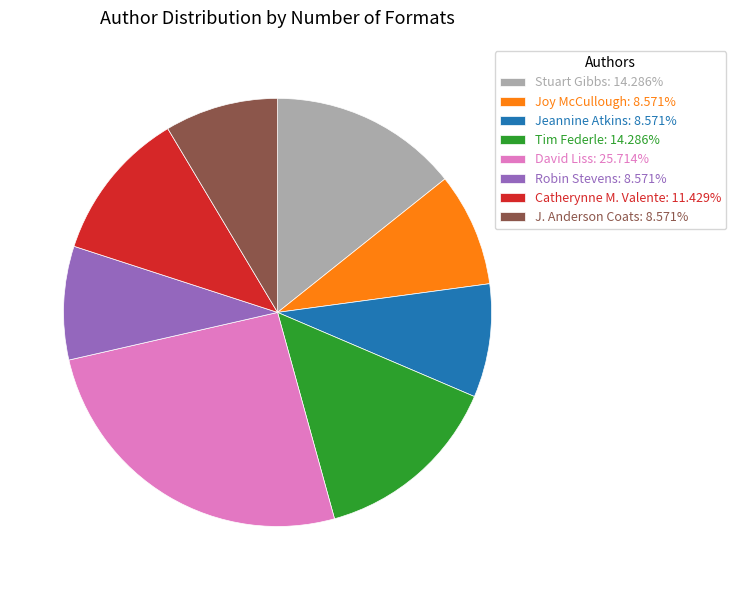

Combined, do Catherynne M. Valente: 11.429% and David Liss: 25.714% account for over 50%?

No